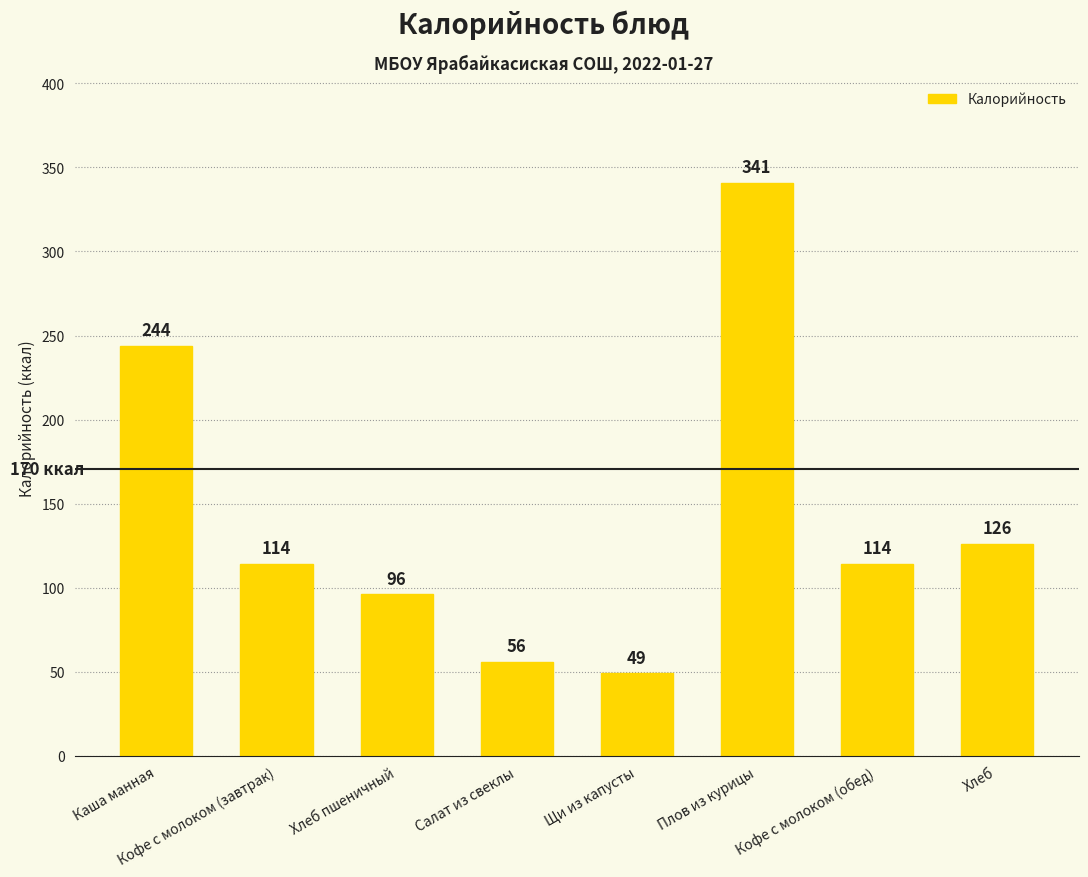

Reading right to left, transcribe all the data shown in this chart.

126	114	341	49	56	96	114	244